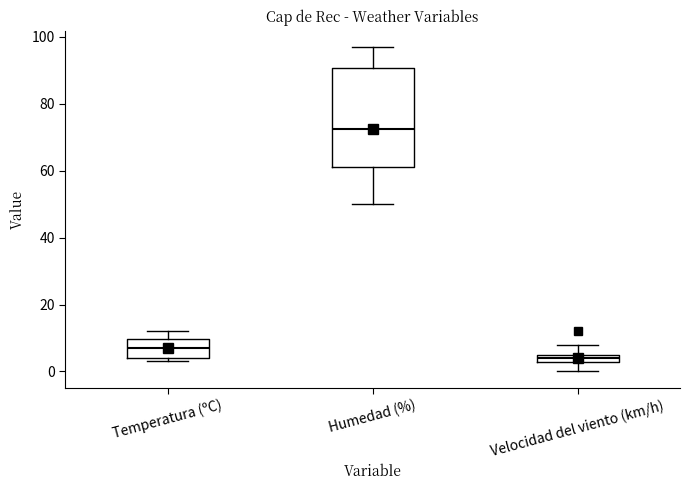

Where does the upper whisker of the box for Temperatura (ºC) end on the y-axis? The values are not printed on the chart, so give them approximately, as read against the axis.

12